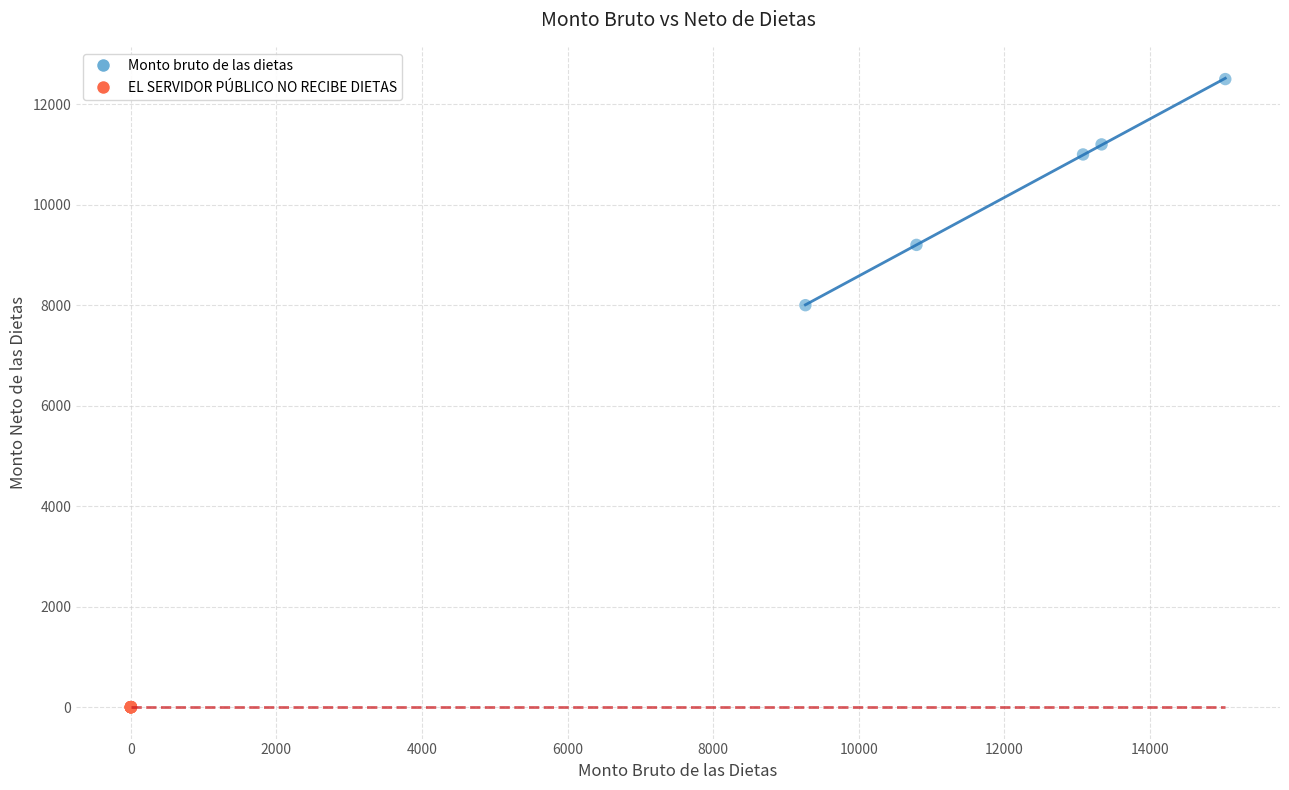

Which series contains the lowest Y value?

EL SERVIDOR PÚBLICO NO RECIBE DIETAS